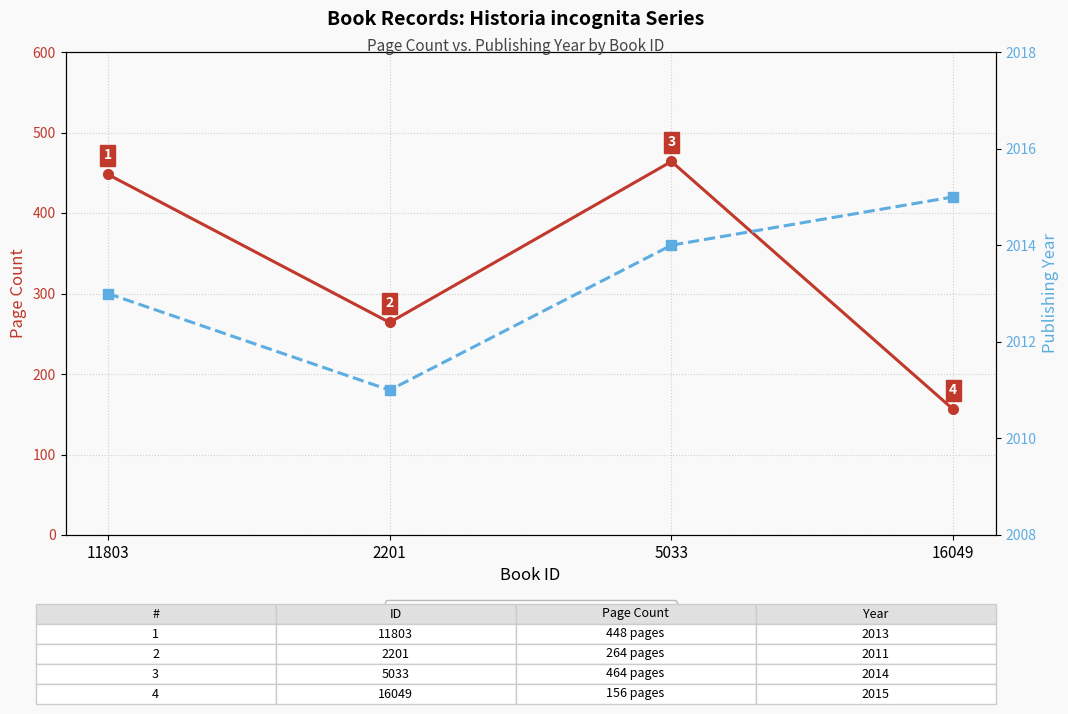

What is the greatest value displayed?

2015